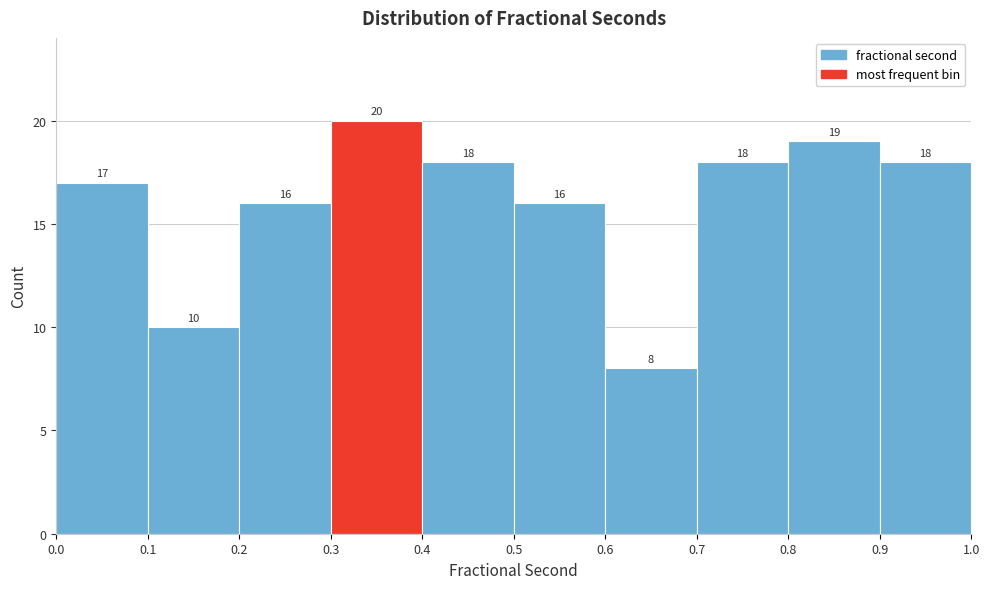

Reading left to right, transcribe this chart: for each bar, give the range it covers on the x-axis and its height.

0.0 to 0.1: 17
0.1 to 0.2: 10
0.2 to 0.3: 16
0.3 to 0.4: 20
0.4 to 0.5: 18
0.5 to 0.6: 16
0.6 to 0.7: 8
0.7 to 0.8: 18
0.8 to 0.9: 19
0.9 to 1.0: 18